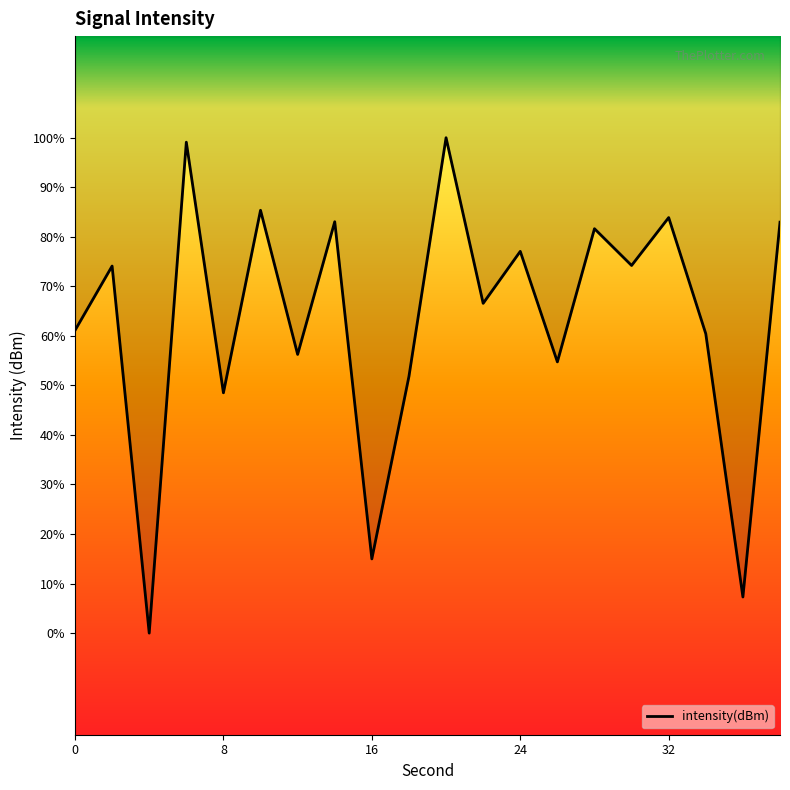

Which category has the highest value across all series?

20